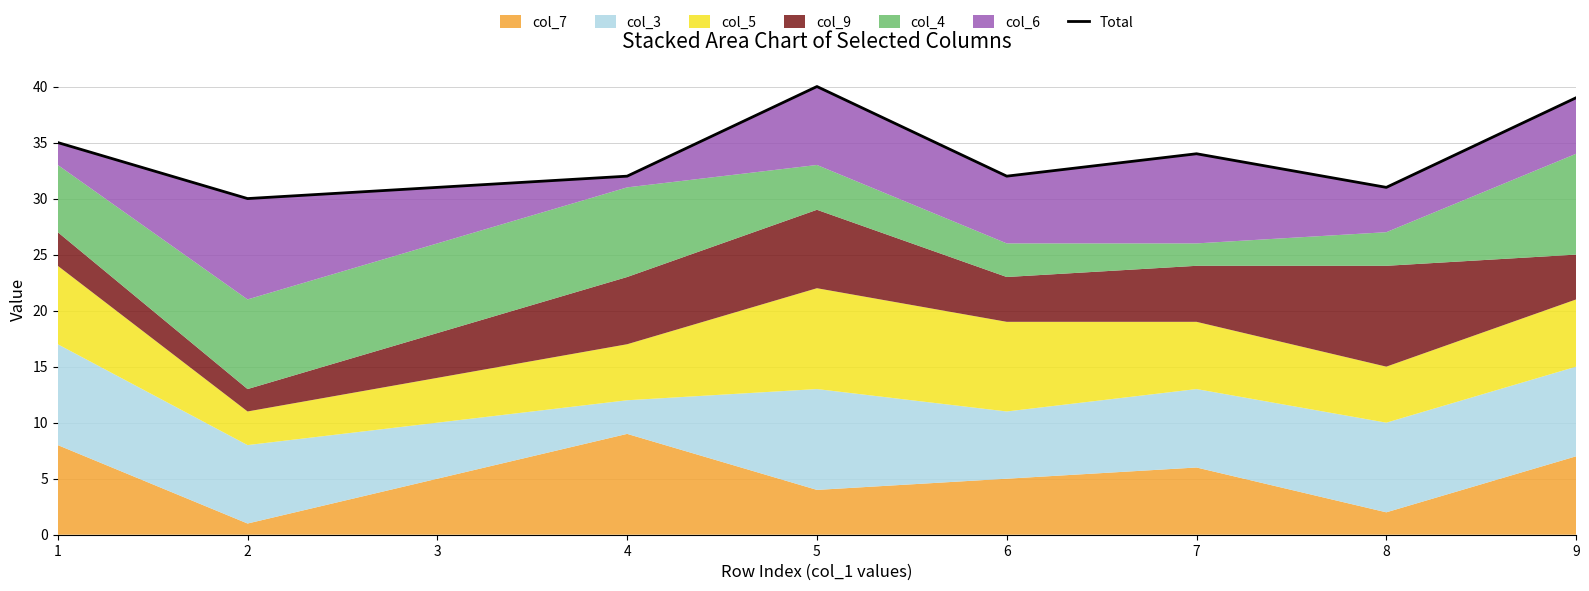

What is the difference between the second highest and minimum values?

9